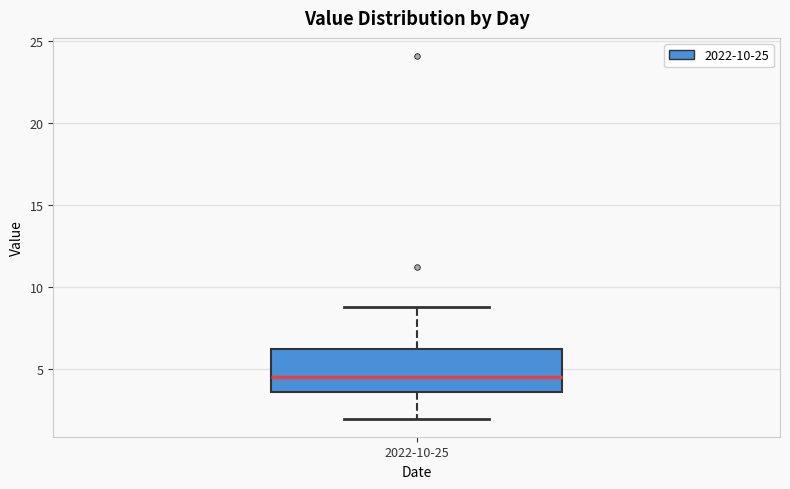

Read this box plot against the y-axis: the position of the median line, the range covered by the box, and the ends of both whiskers. The values are not printed on the chart, so give them approximately, as read against the axis.

median 4.5, box 3.5 to 6.0, whiskers 2.0 to 9.0